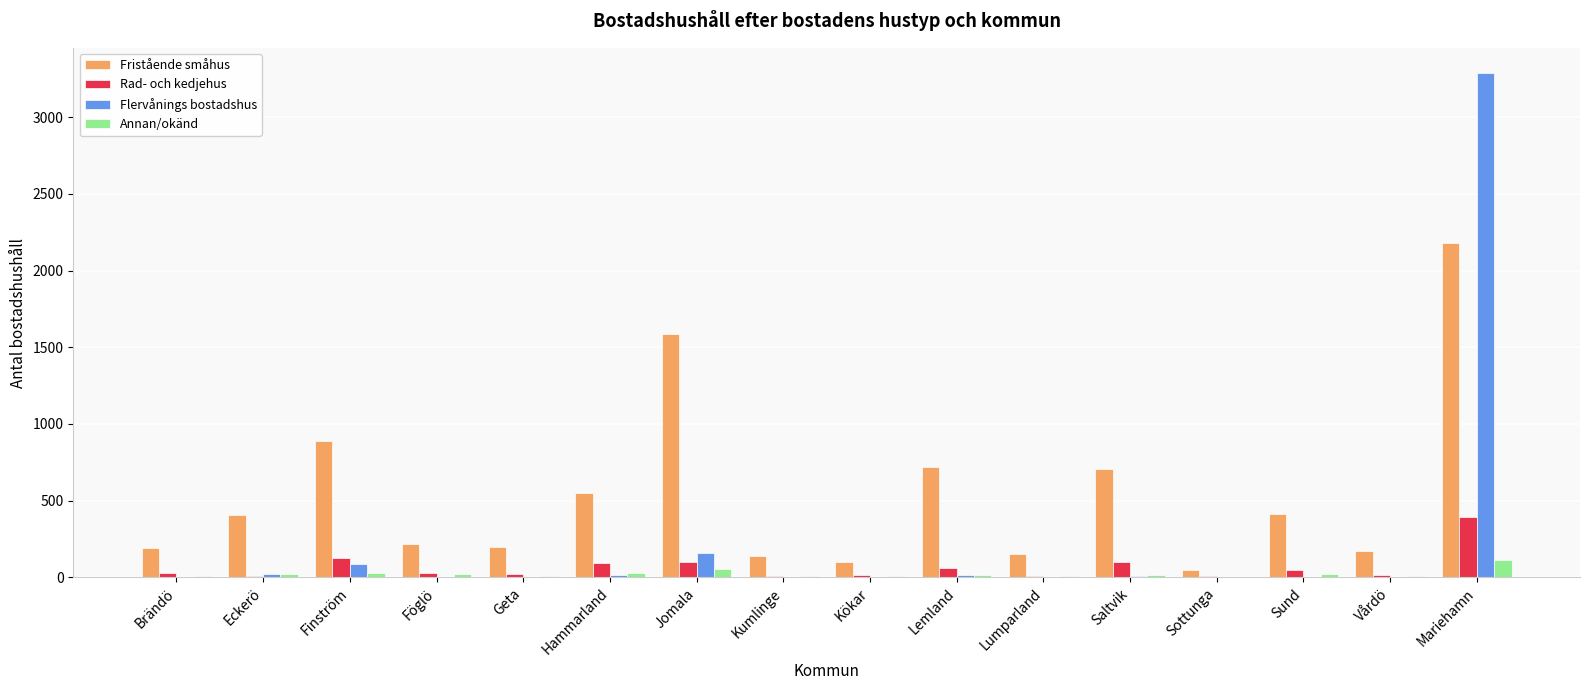

At which category is the sum across all series the highest?

Mariehamn